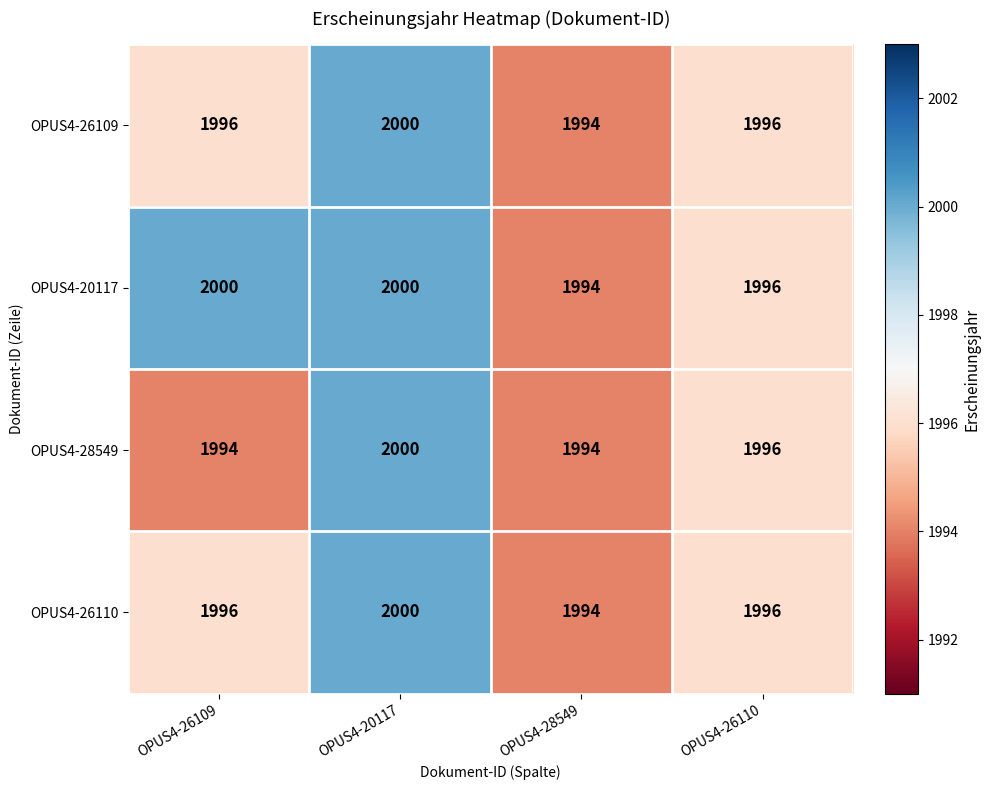

What is the total value across all series at OPUS4-20117?

8000